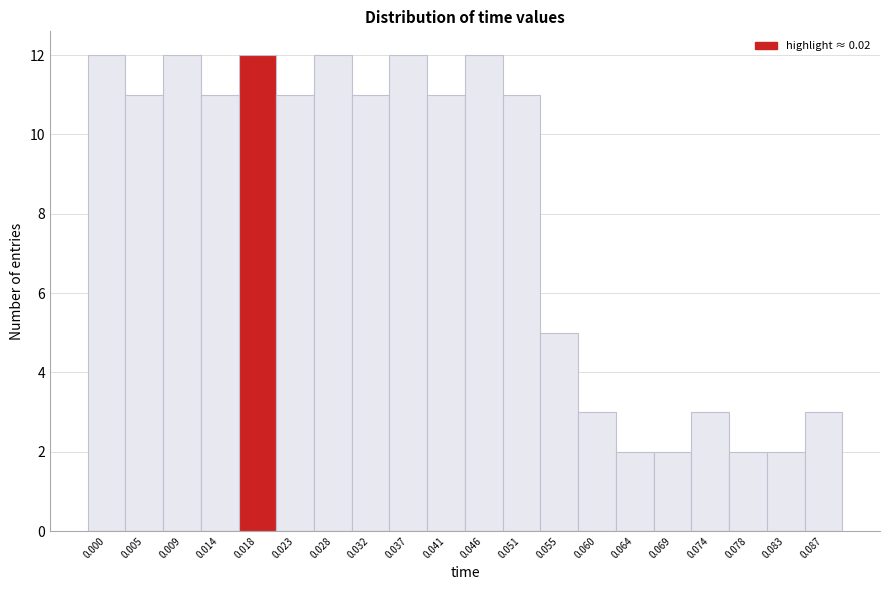

Reading right to left, list all the values displayed in this chart.

0.087=3	0.083=2	0.078=2	0.074=3	0.069=2	0.064=2	0.060=3	0.055=5	0.051=11	0.046=12	0.041=11	0.037=12	0.032=11	0.028=12	0.023=11	0.018=12	0.014=11	0.009=12	0.005=11	0.000=12